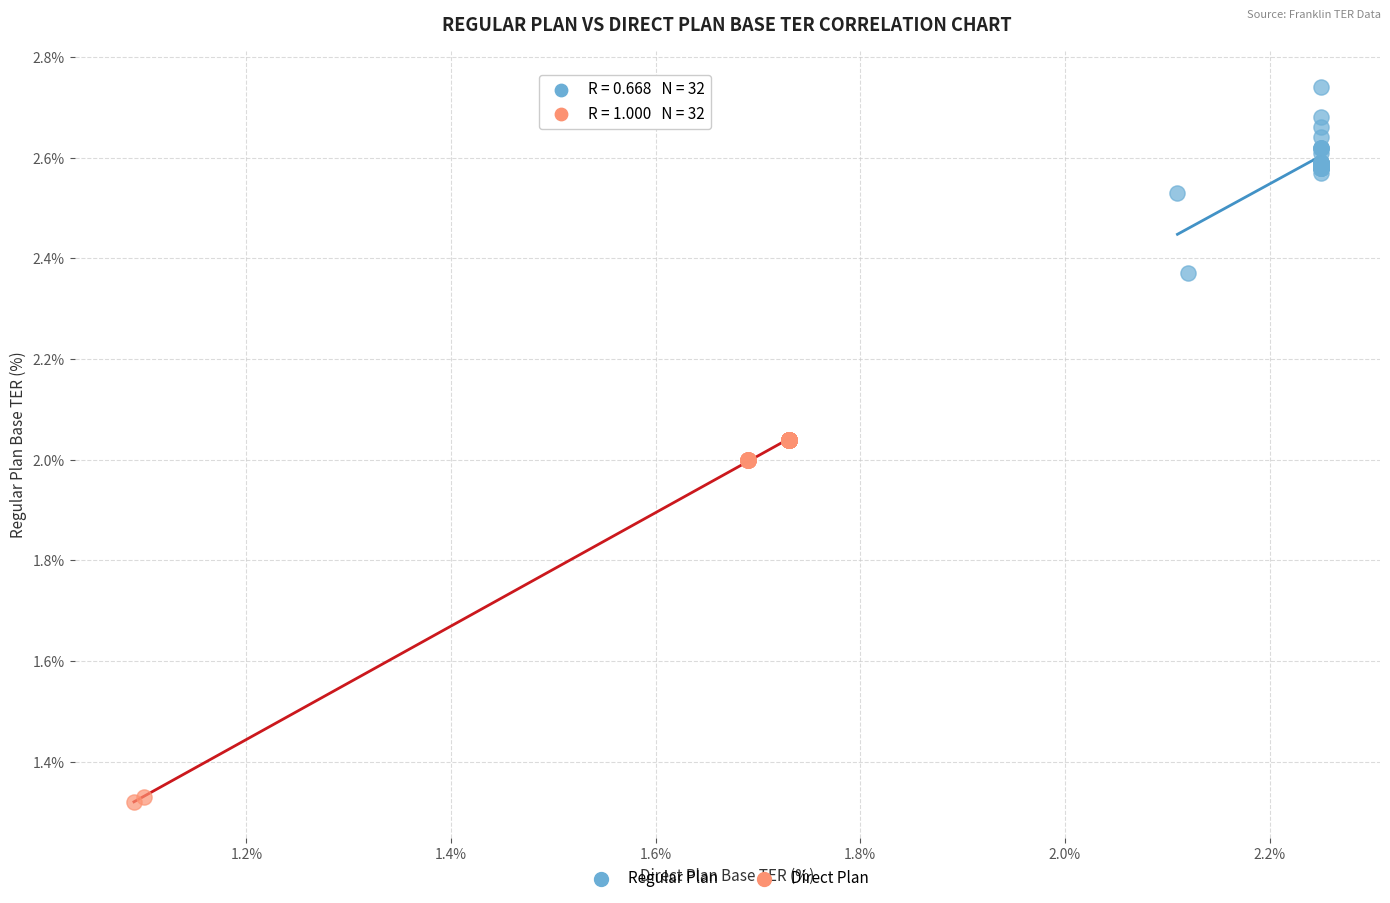

Which series reaches the minimum Y coordinate?

Direct Plan